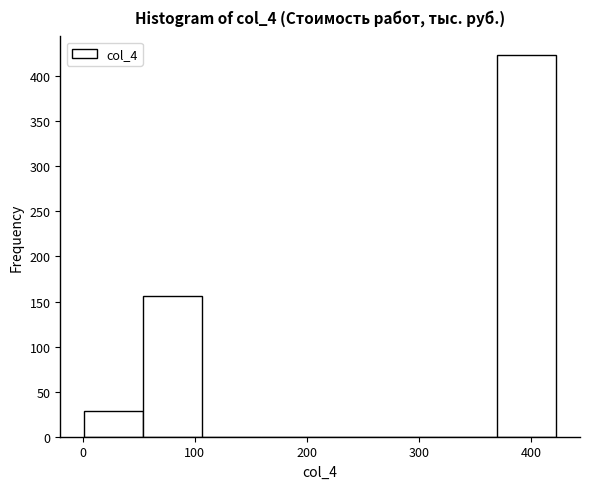

Reading left to right, transcribe this chart: for each bar, give the range it covers on the x-axis and its height. Neither the bar edges nor the heights are printed on the chart, so give them approximately, as read against the axes.

0 to 50: 30
50 to 110: 155
110 to 160: 0
160 to 210: 0
210 to 260: 0
260 to 320: 0
320 to 370: 0
370 to 420: 425